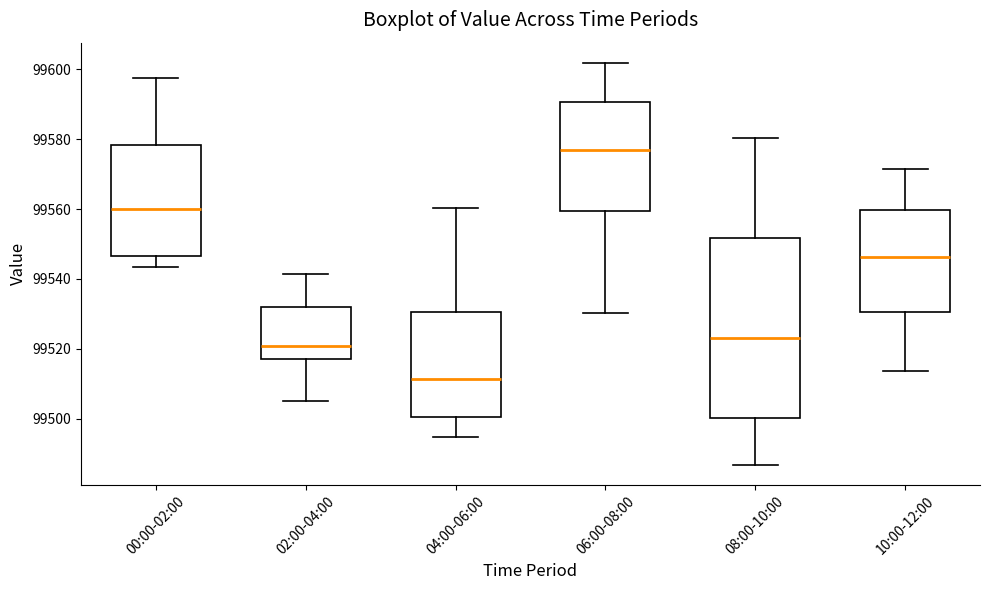

Reading left to right, transcribe this box plot: for each box, give where its median line is, the range the box spans, and where its two whiskers end, as read against the y-axis. The values are not printed on the chart, so give them approximately, as read against the axis.

00:00-02:00: median 99560, box 99546 to 99578, whiskers 99544 to 99598
02:00-04:00: median 99520, box 99518 to 99532, whiskers 99504 to 99542
04:00-06:00: median 99512, box 99500 to 99530, whiskers 99494 to 99560
06:00-08:00: median 99576, box 99560 to 99590, whiskers 99530 to 99602
08:00-10:00: median 99524, box 99500 to 99552, whiskers 99486 to 99580
10:00-12:00: median 99546, box 99530 to 99560, whiskers 99514 to 99572